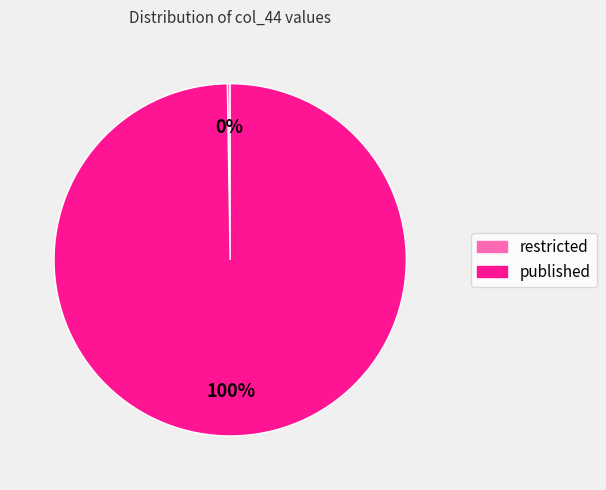

Which slice is the largest?

published